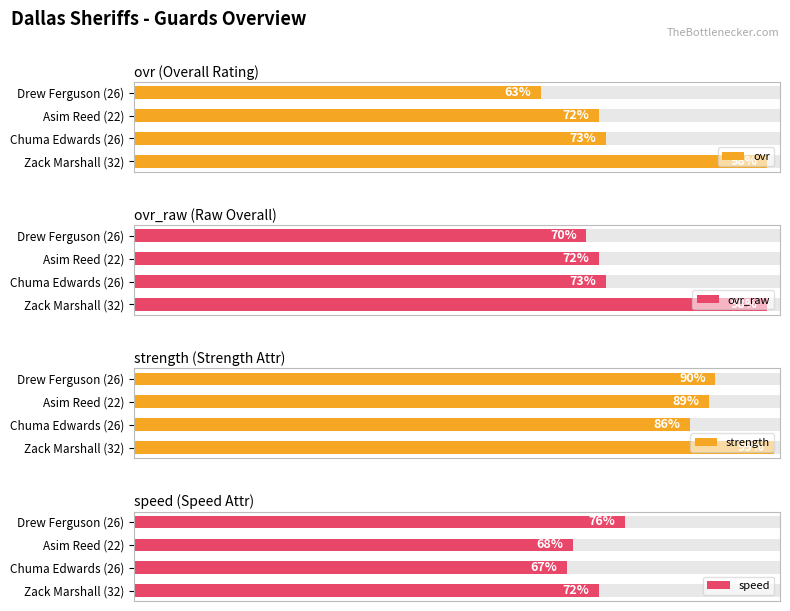

Reading left to right, list all the values displayed in this chart.

ovr: 0=98	1=73	2=72	3=63
ovr_raw: 0=98	1=73	2=72	3=70
strength: 0=99	1=86	2=89	3=90
speed: 0=72	1=67	2=68	3=76